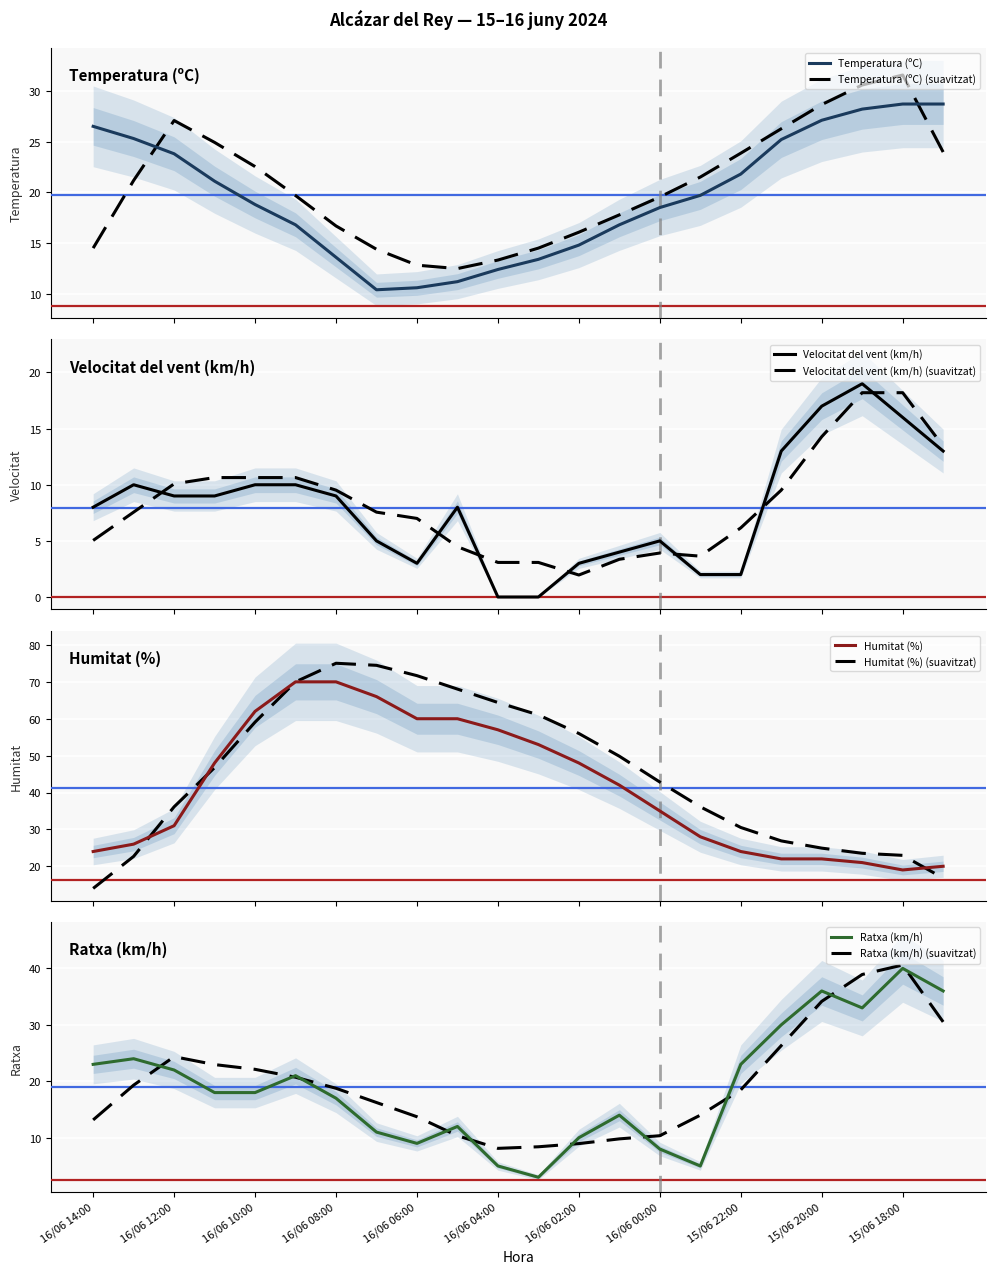

At how many categories does at least one series exceed 1?

22